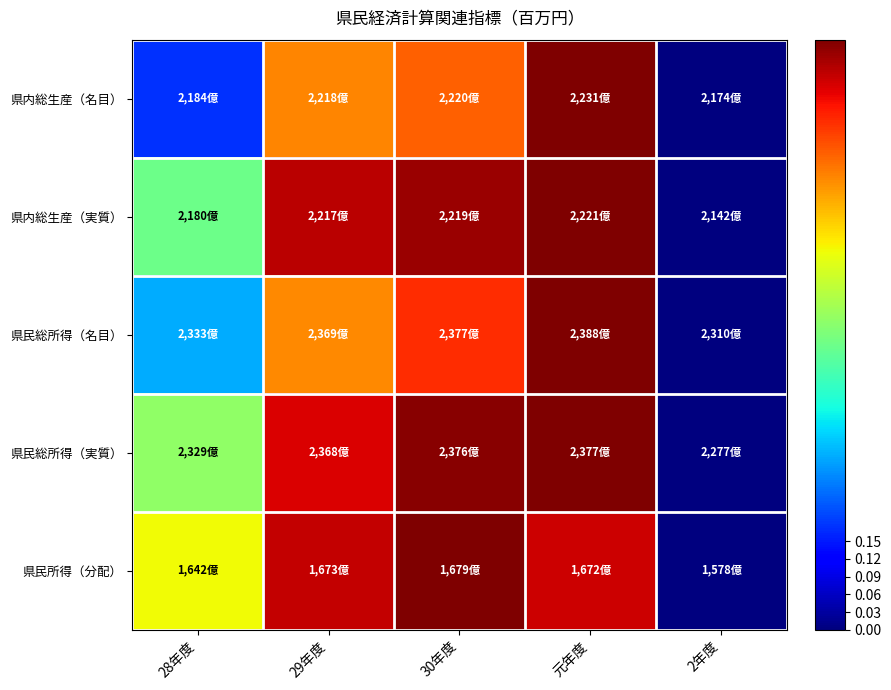

Between 28年度 and 29年度, which is larger?

29年度